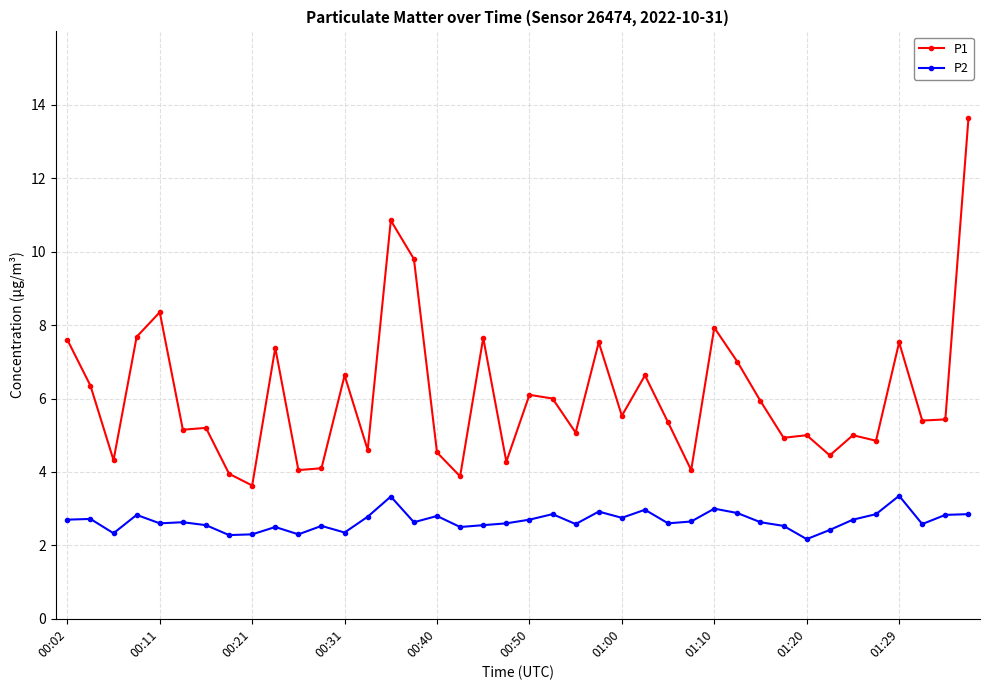

True or false: P1 and P2 cross at least once.

False